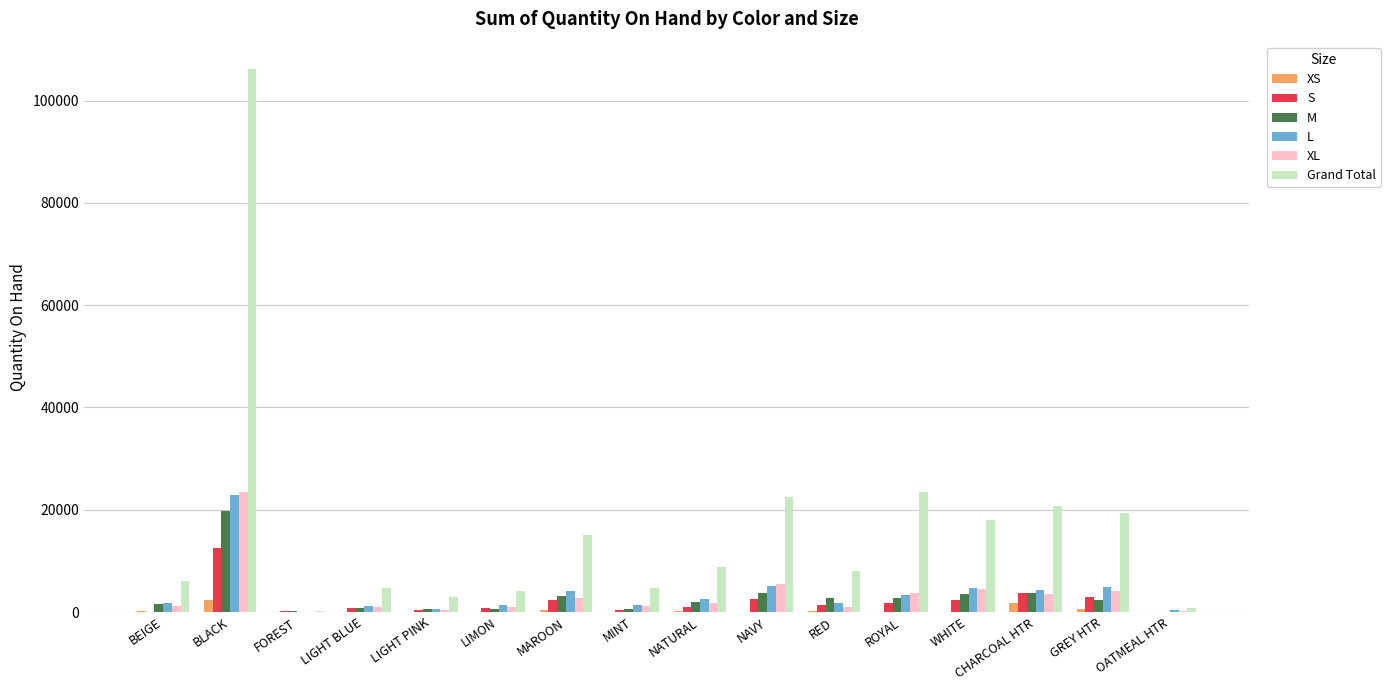

What is the maximum value for Grand Total?

106219